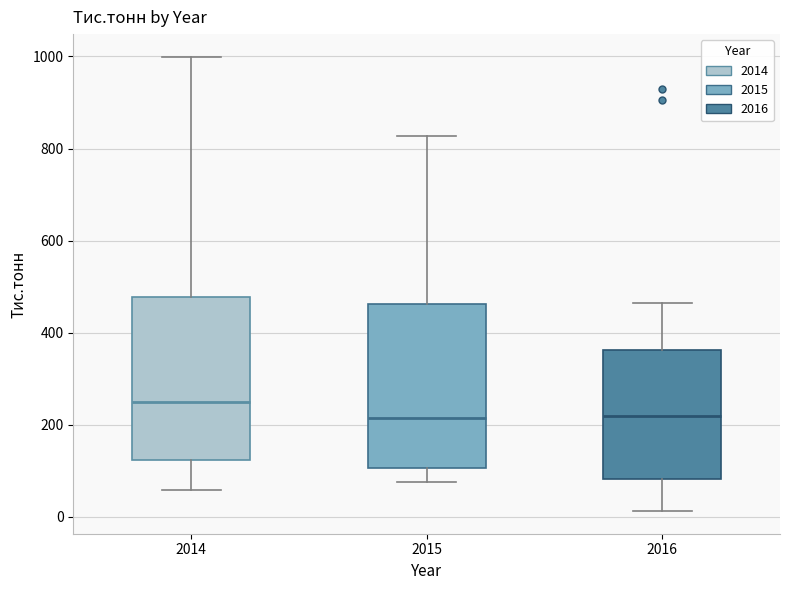

Reading left to right, read every box against the y-axis: the position of its median line, the range the box covers, and the ends of its whiskers. The values are not printed on the chart, so give them approximately, as read against the axis.

2014: median 240, box 120 to 480, whiskers 60 to 1000
2015: median 220, box 100 to 460, whiskers 80 to 820
2016: median 220, box 80 to 360, whiskers 20 to 460